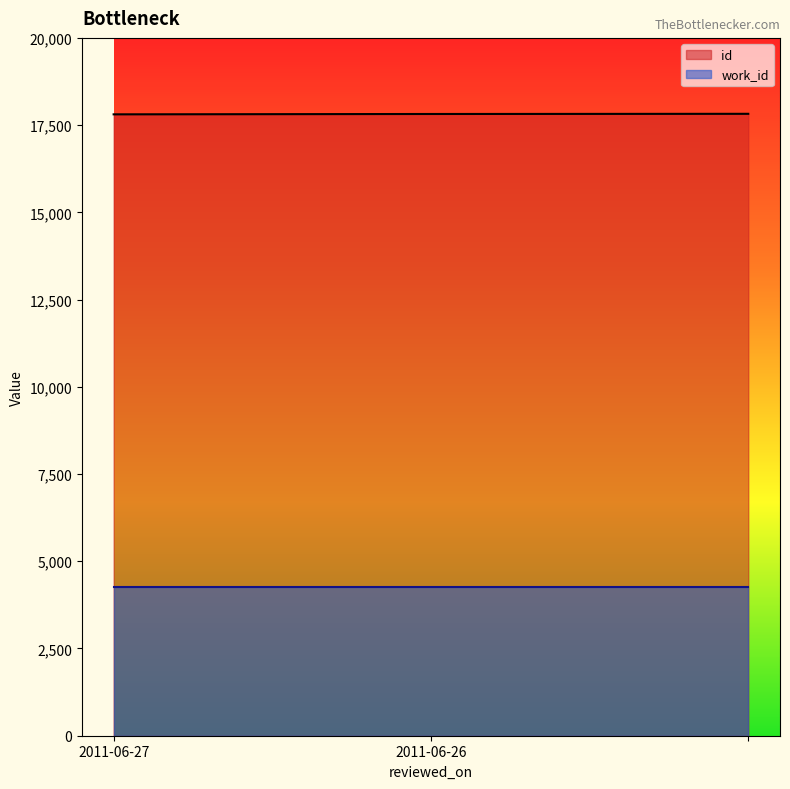

Where is the data nearest to the value 17816?

2011-06-26